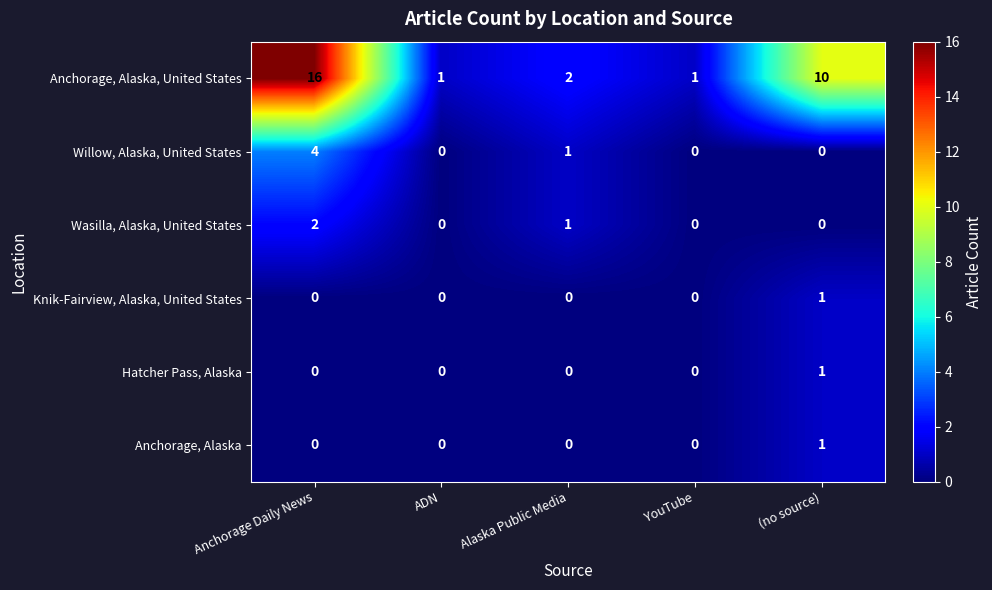

Is it true that Anchorage, Alaska, United States equals 26 at Anchorage Daily News?

False